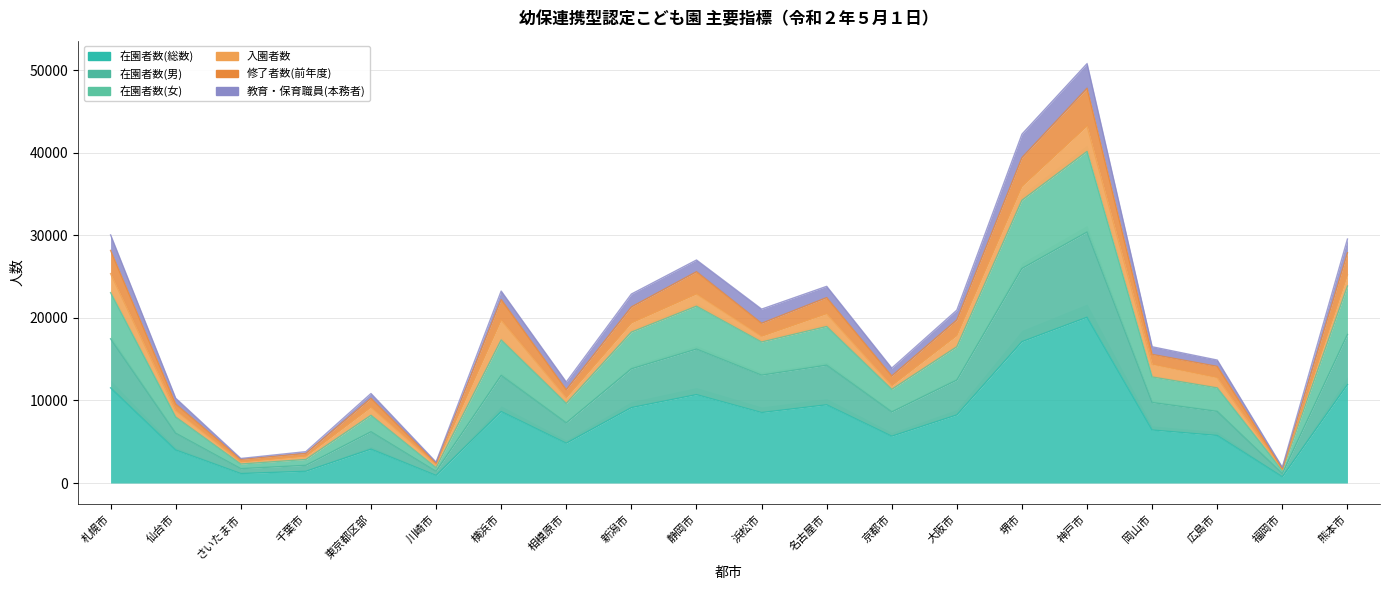

At which label does 修了者数(前年度) first exceed 19353?

札幌市